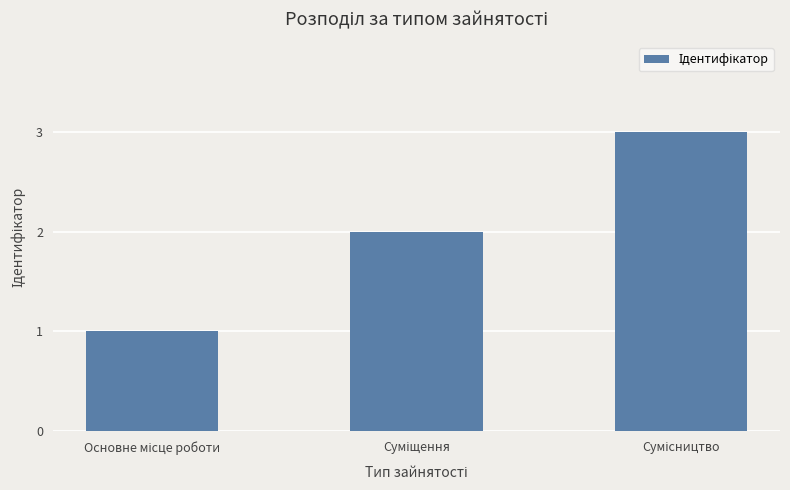

What is the sum of all values?

6